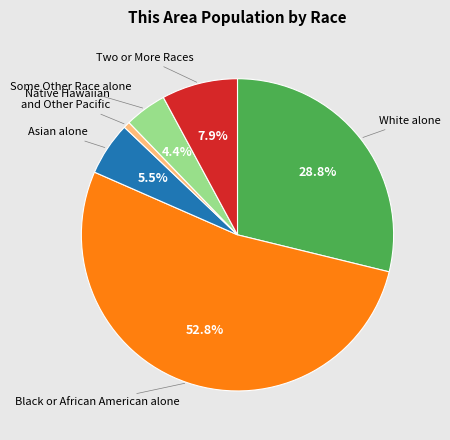

Does any single category account for the majority?

Yes